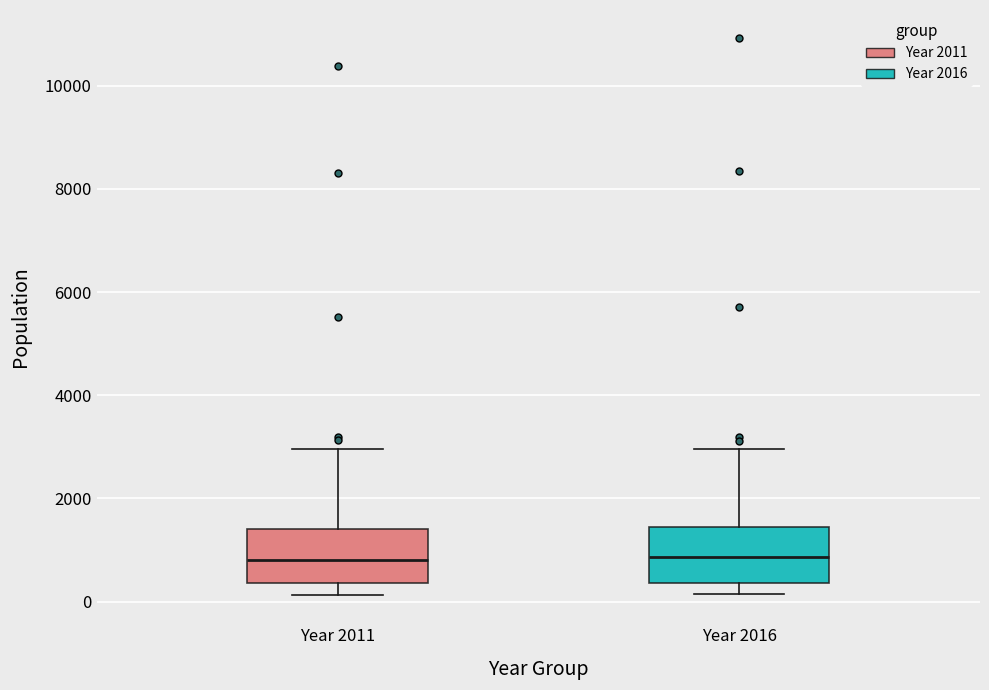

Reading left to right, transcribe this box plot: for each box, give where its median line is, the range the box spans, and where its two whiskers end, as read against the y-axis. The values are not printed on the chart, so give them approximately, as read against the axis.

Year 2011: median 800, box 400 to 1400, whiskers 200 to 3000
Year 2016: median 800, box 400 to 1400, whiskers 200 to 3000